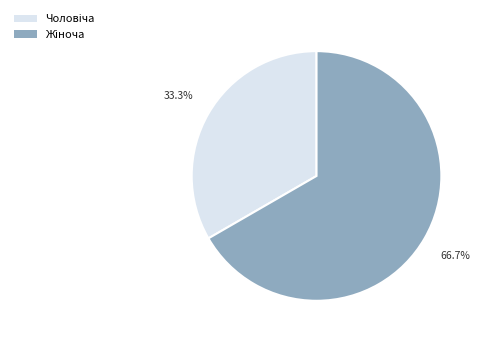

How many slices are in this pie chart?

2